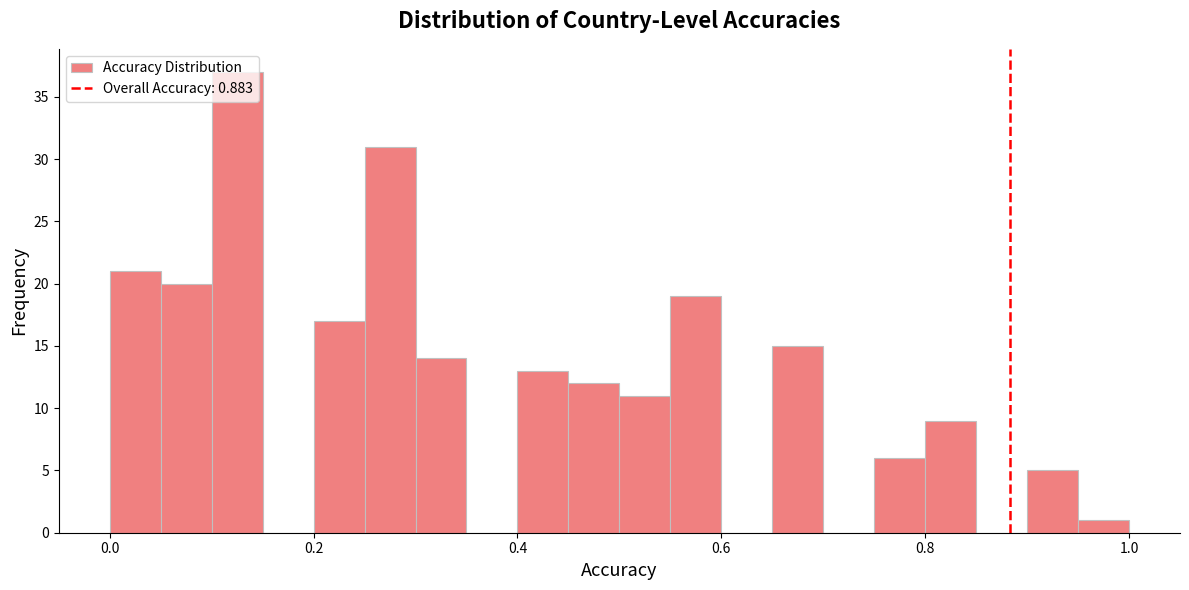

Around what value on the x-axis is the tallest bar? Give the approximate position of its centre, as read against the axis.

0.12